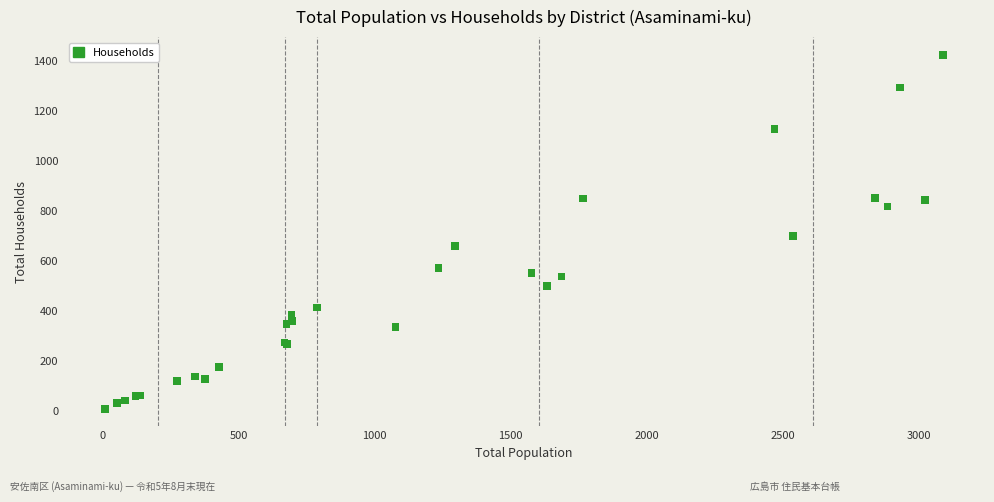

What Y value in the scatter plot is closest to 715?

698